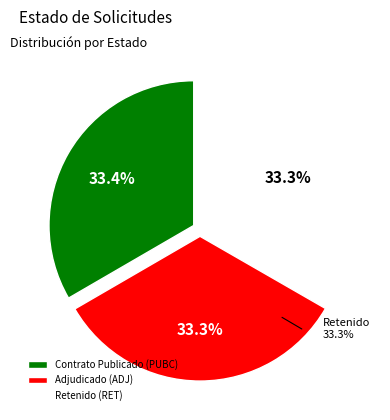

Between RET and ADJ, which is larger?

ADJ